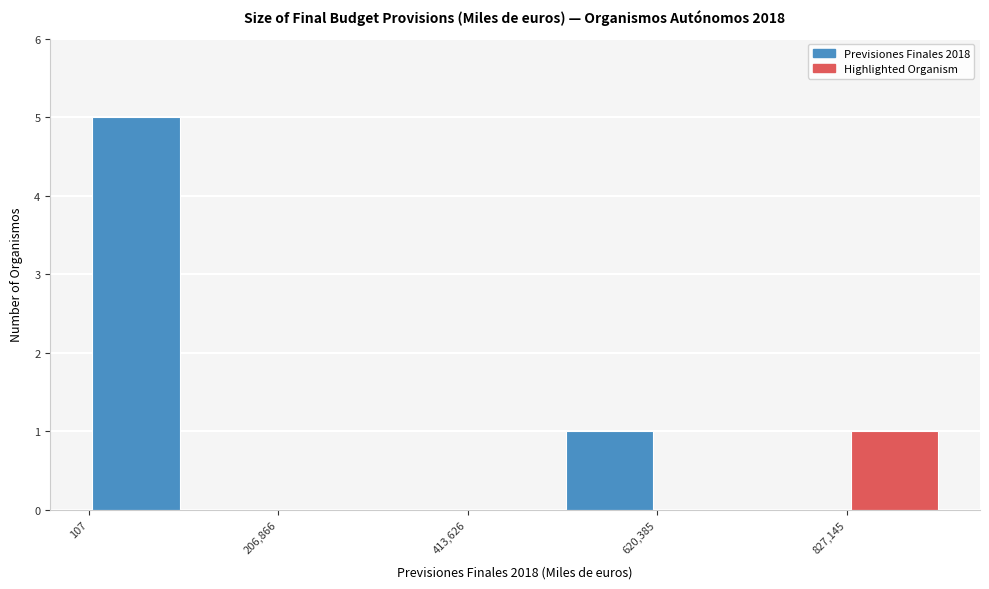

Read against the x-axis, roughly where is the centre of the tallest bar?

50000